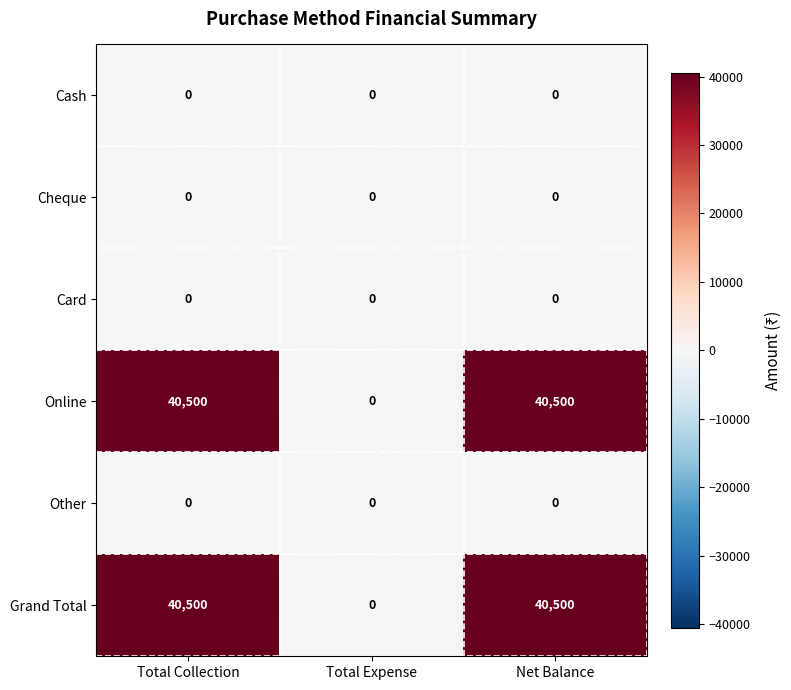

What is the average value of the Online series?

27000